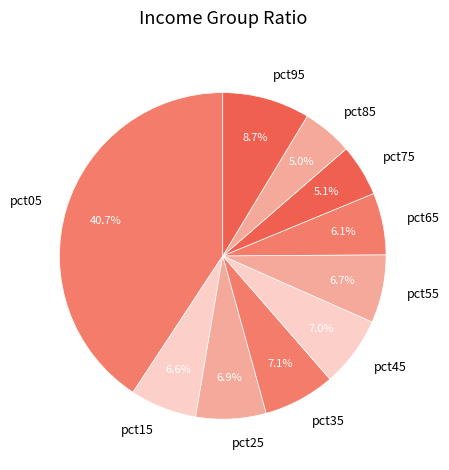

True or false: pct85 accounts for 5% of the total.

True